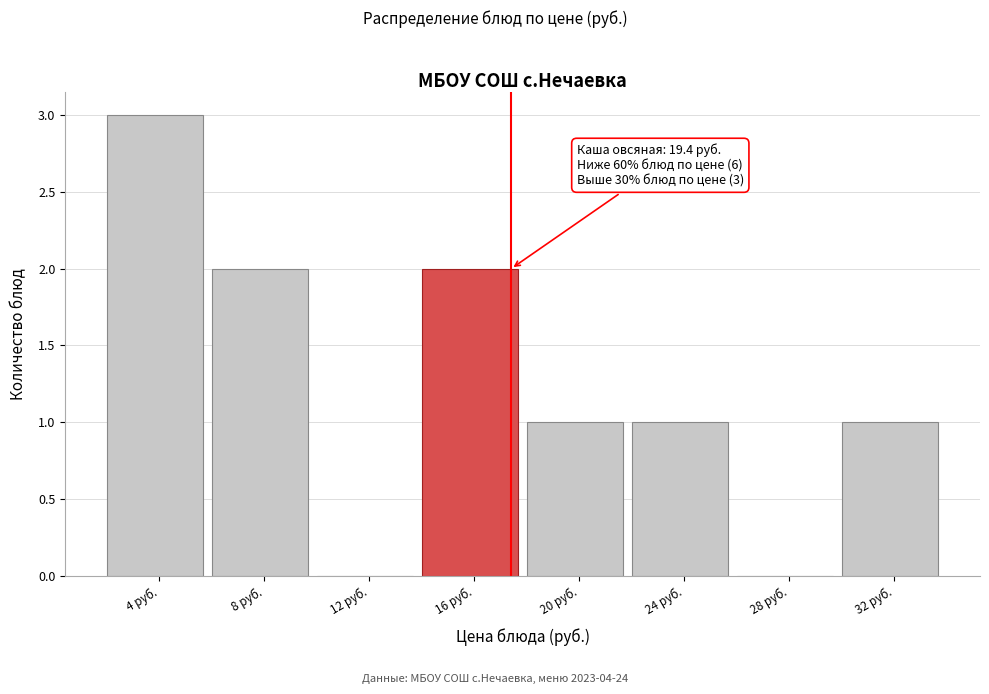

Reading left to right, list all the values displayed in this chart.

4 руб.=3	8 руб.=2	12 руб.=0	16 руб.=2	20 руб.=1	24 руб.=1	28 руб.=0	32 руб.=1